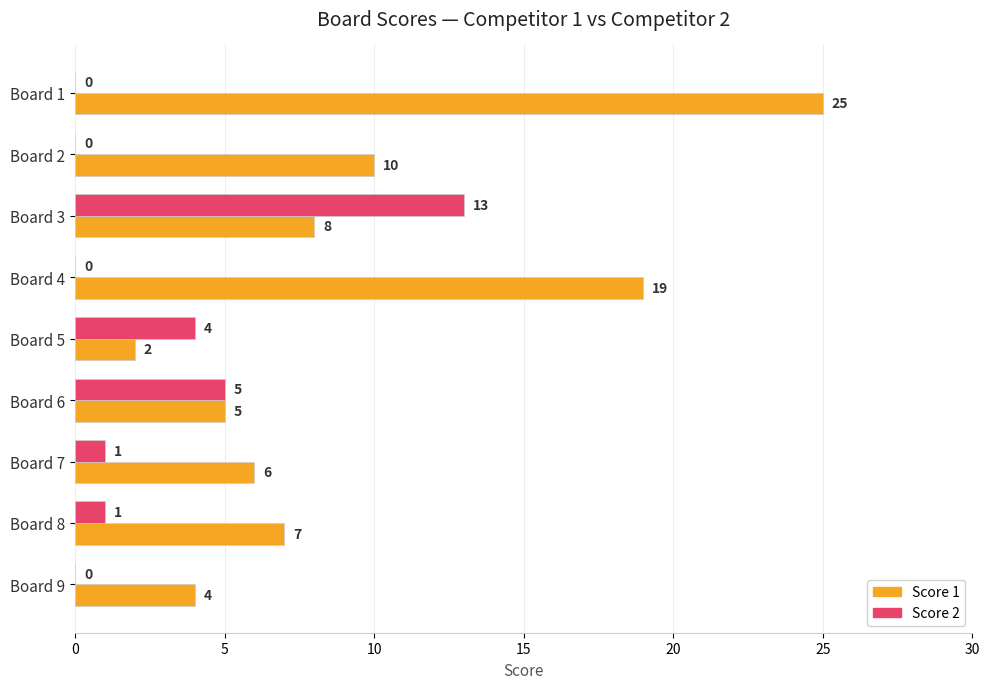

What is the maximum value for Score 1?

25